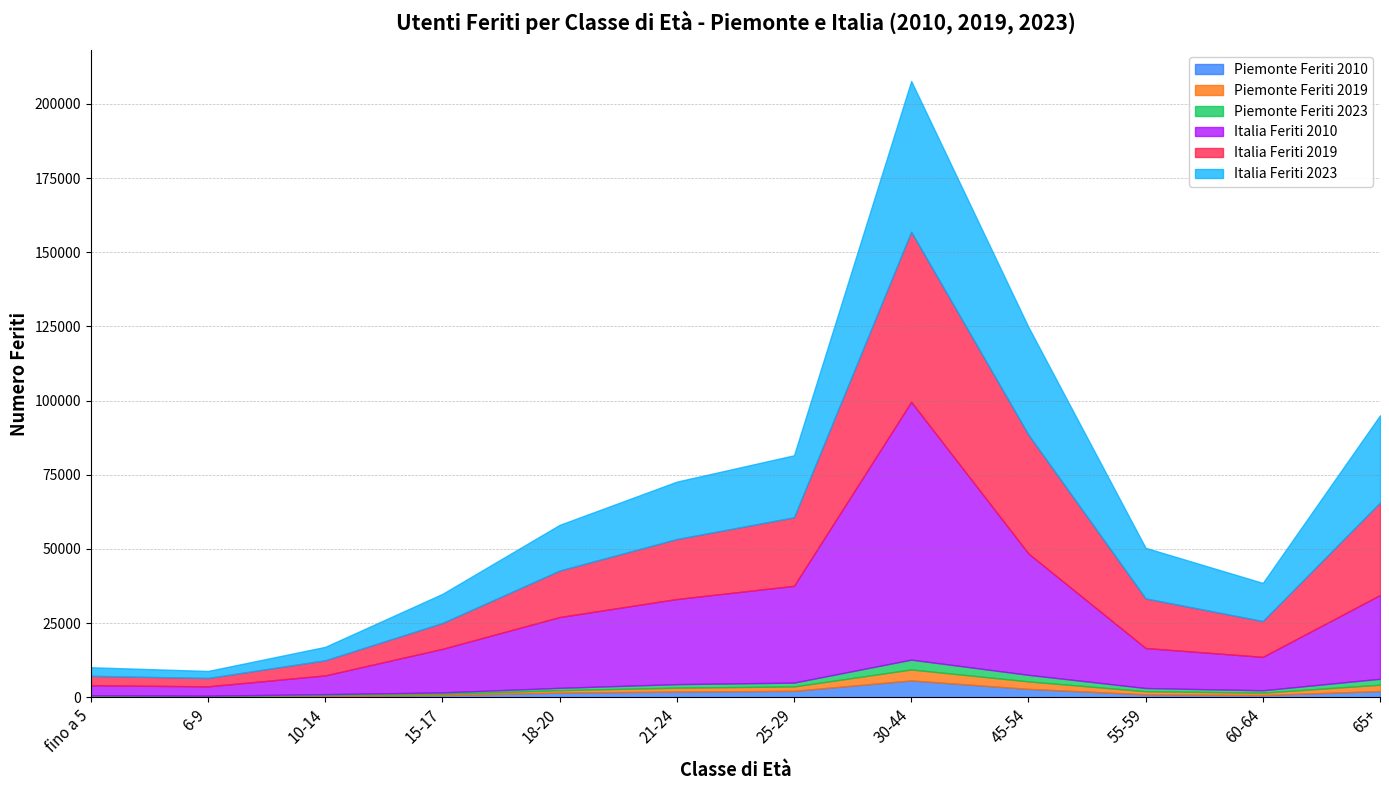

Reading right to left, what are all the values shown in this chart?

Piemonte Feriti 2010: 2103	765	997	2838	5680	2173	1915	1568	758	435	198	252
Piemonte Feriti 2019: 2150	791	1053	2526	3698	1490	1332	831	434	331	188	238
Piemonte Feriti 2023: 1989	811	1071	2206	3318	1288	1187	788	458	294	163	193
Italia Feriti 2010: 28223	11264	13488	40907	86891	32620	28690	23858	14678	6314	3137	3381
Italia Feriti 2019: 31176	12060	16712	40046	57333	23093	20213	15657	8711	5101	2821	3167
Italia Feriti 2023: 29402	12856	17053	36305	50811	20909	19354	15413	9824	4525	2368	2896